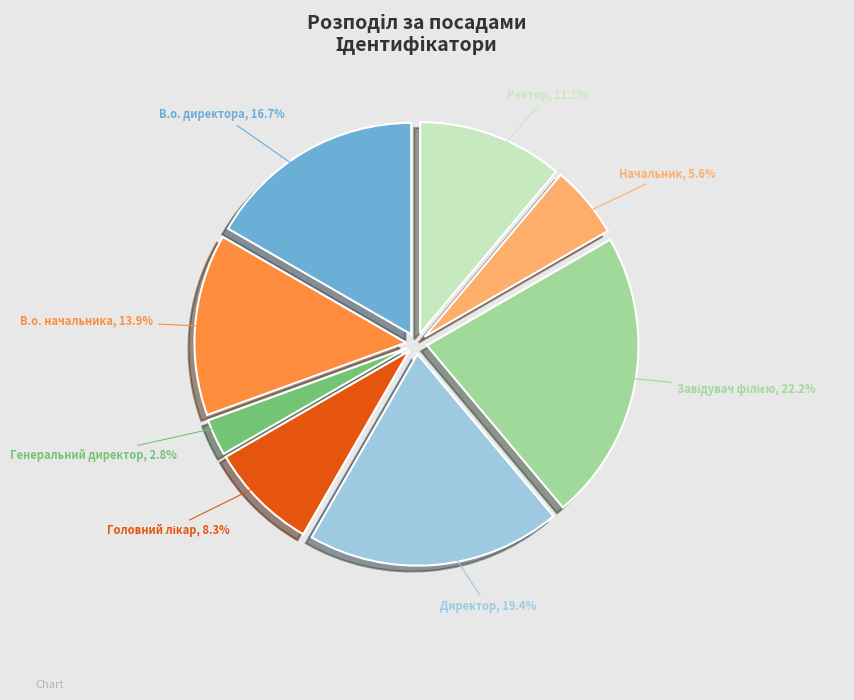

What percentage is the Ректор slice, to the nearest percent?

11%